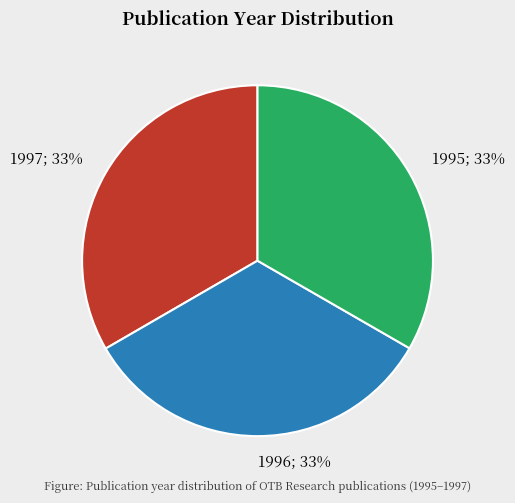

Does any single category account for the majority?

No